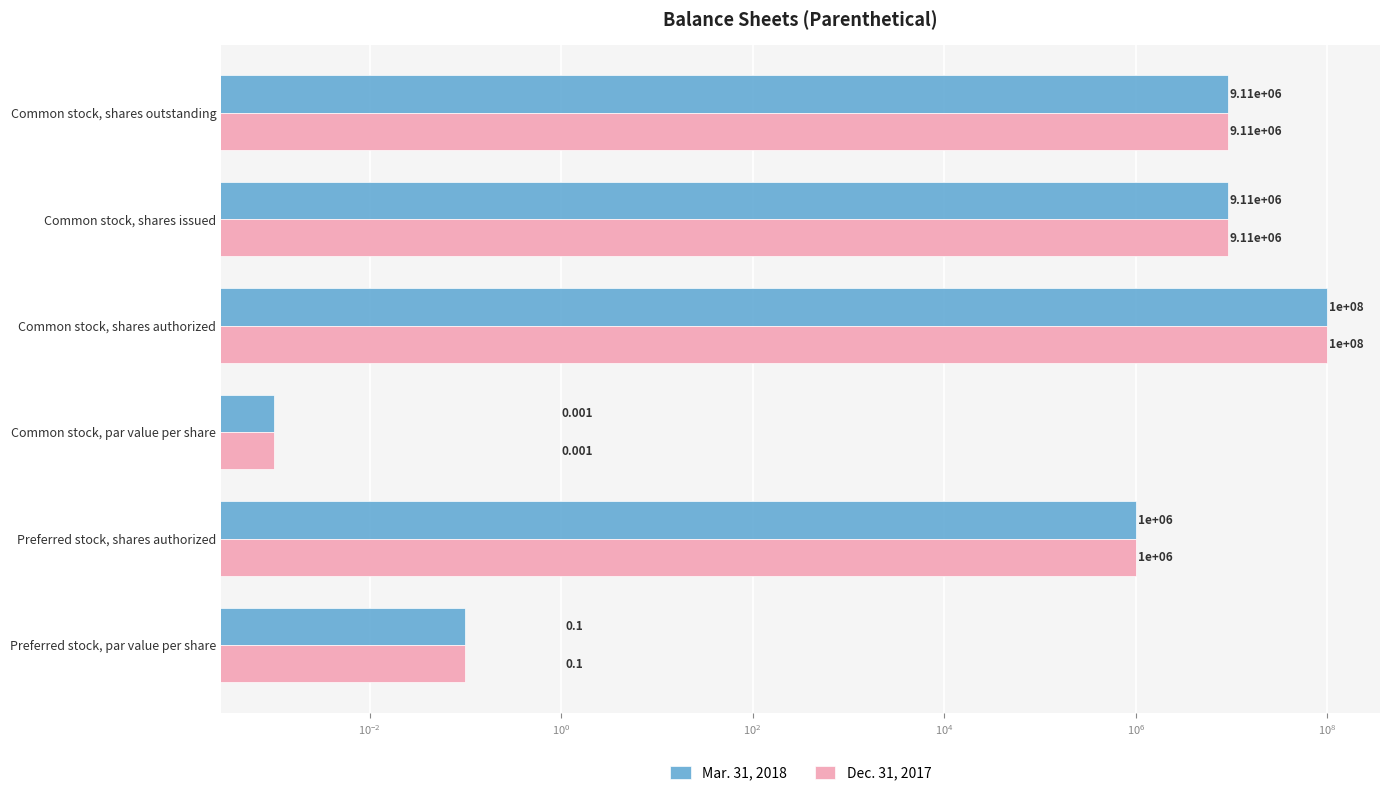

Is the value of Mar. 31, 2018 at Common stock, shares outstanding greater than the value of Dec. 31, 2017 at Preferred stock, shares authorized?

Yes